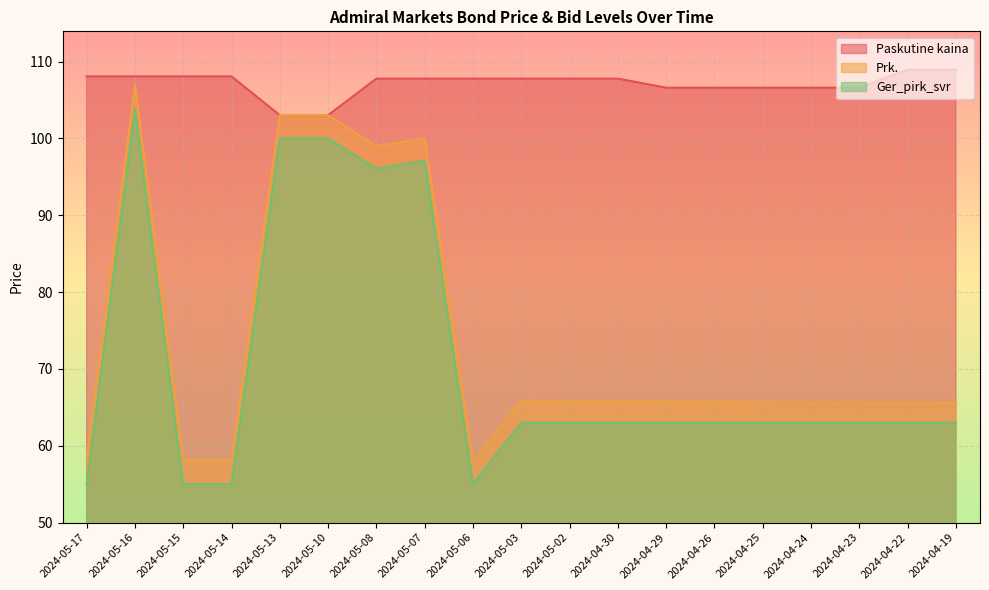

True or false: Ger_pirk_svr and Prk. cross at least once.

False